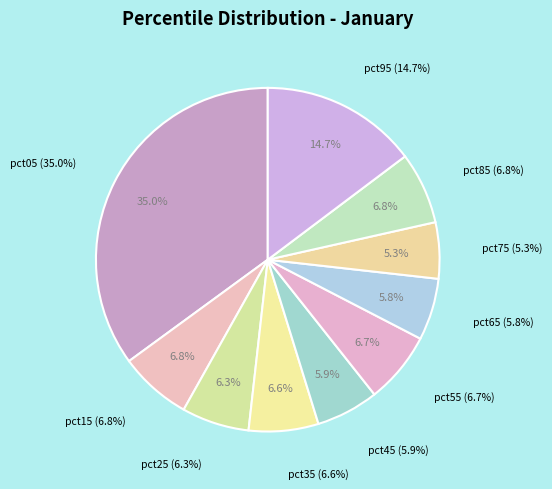

To the nearest percent, what percentage of the pie is pct15?

7%